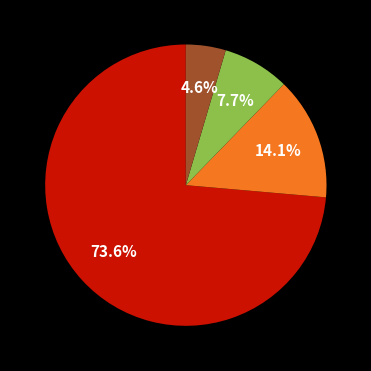

Does any single category account for the majority?

Yes